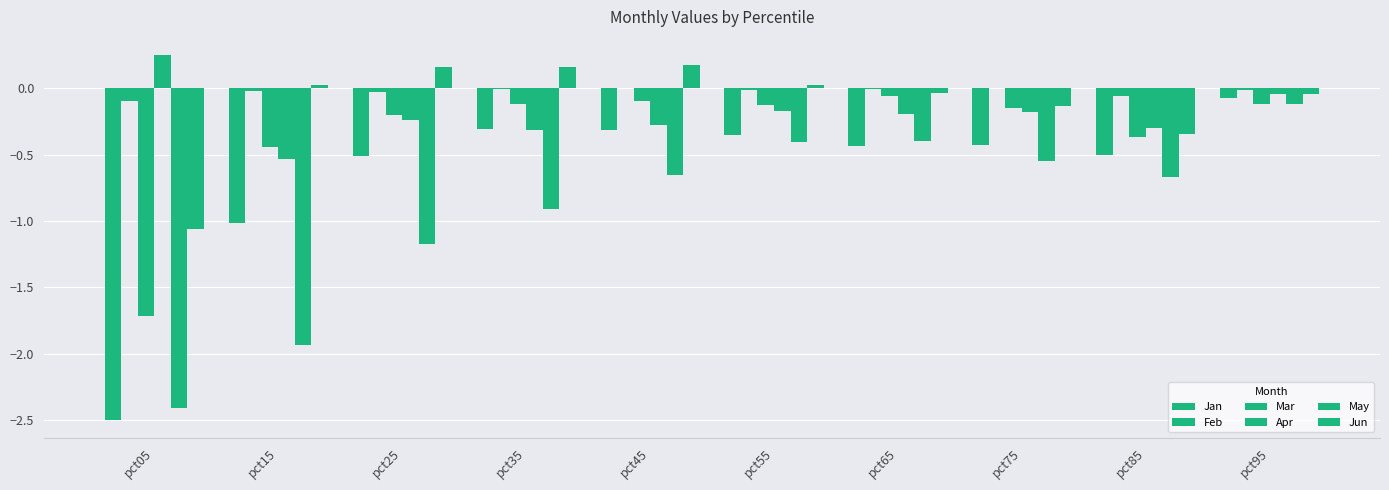

What is the difference between the maximum and second lowest values in the Apr series?

0.6